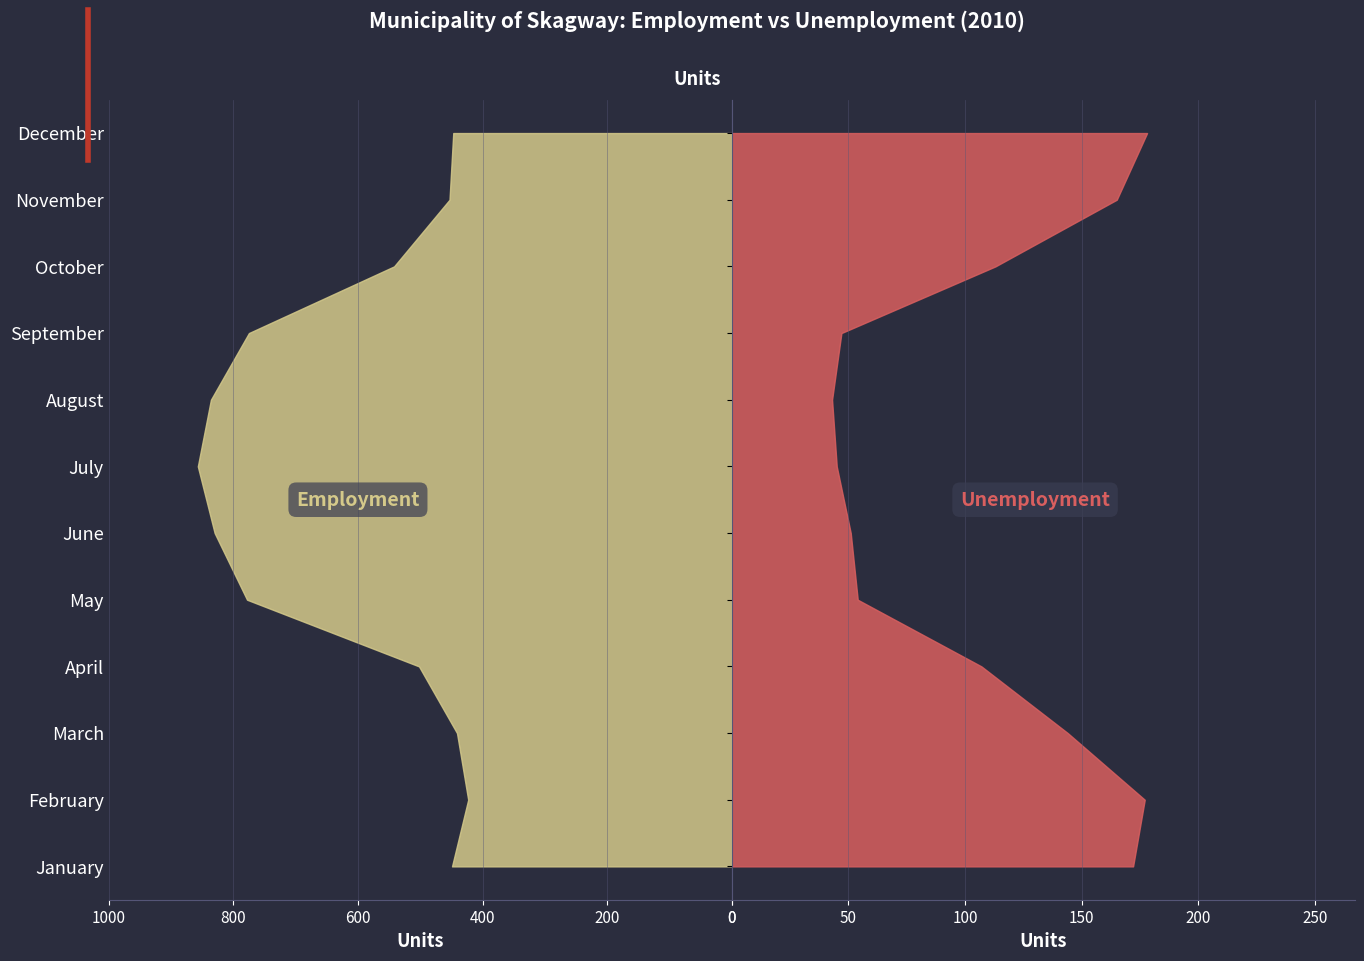

Reading left to right, what are all the values shown in this chart?

Employment: January=449	February=423	March=441	April=502	May=778	June=830	July=857	August=836	September=775	October=542	November=453	December=447
Unemployment: January=172	February=177	March=144	April=107	May=54	June=51	July=45	August=43	September=47	October=113	November=165	December=178